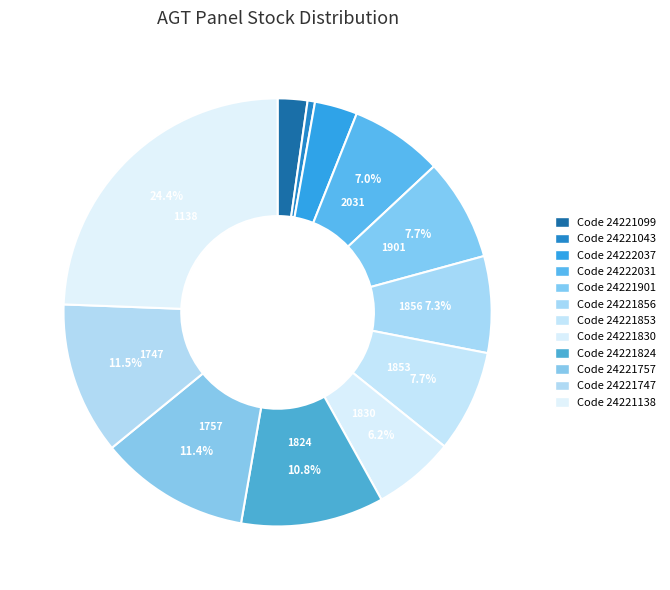

To the nearest percent, what is the average slice percentage?

8%